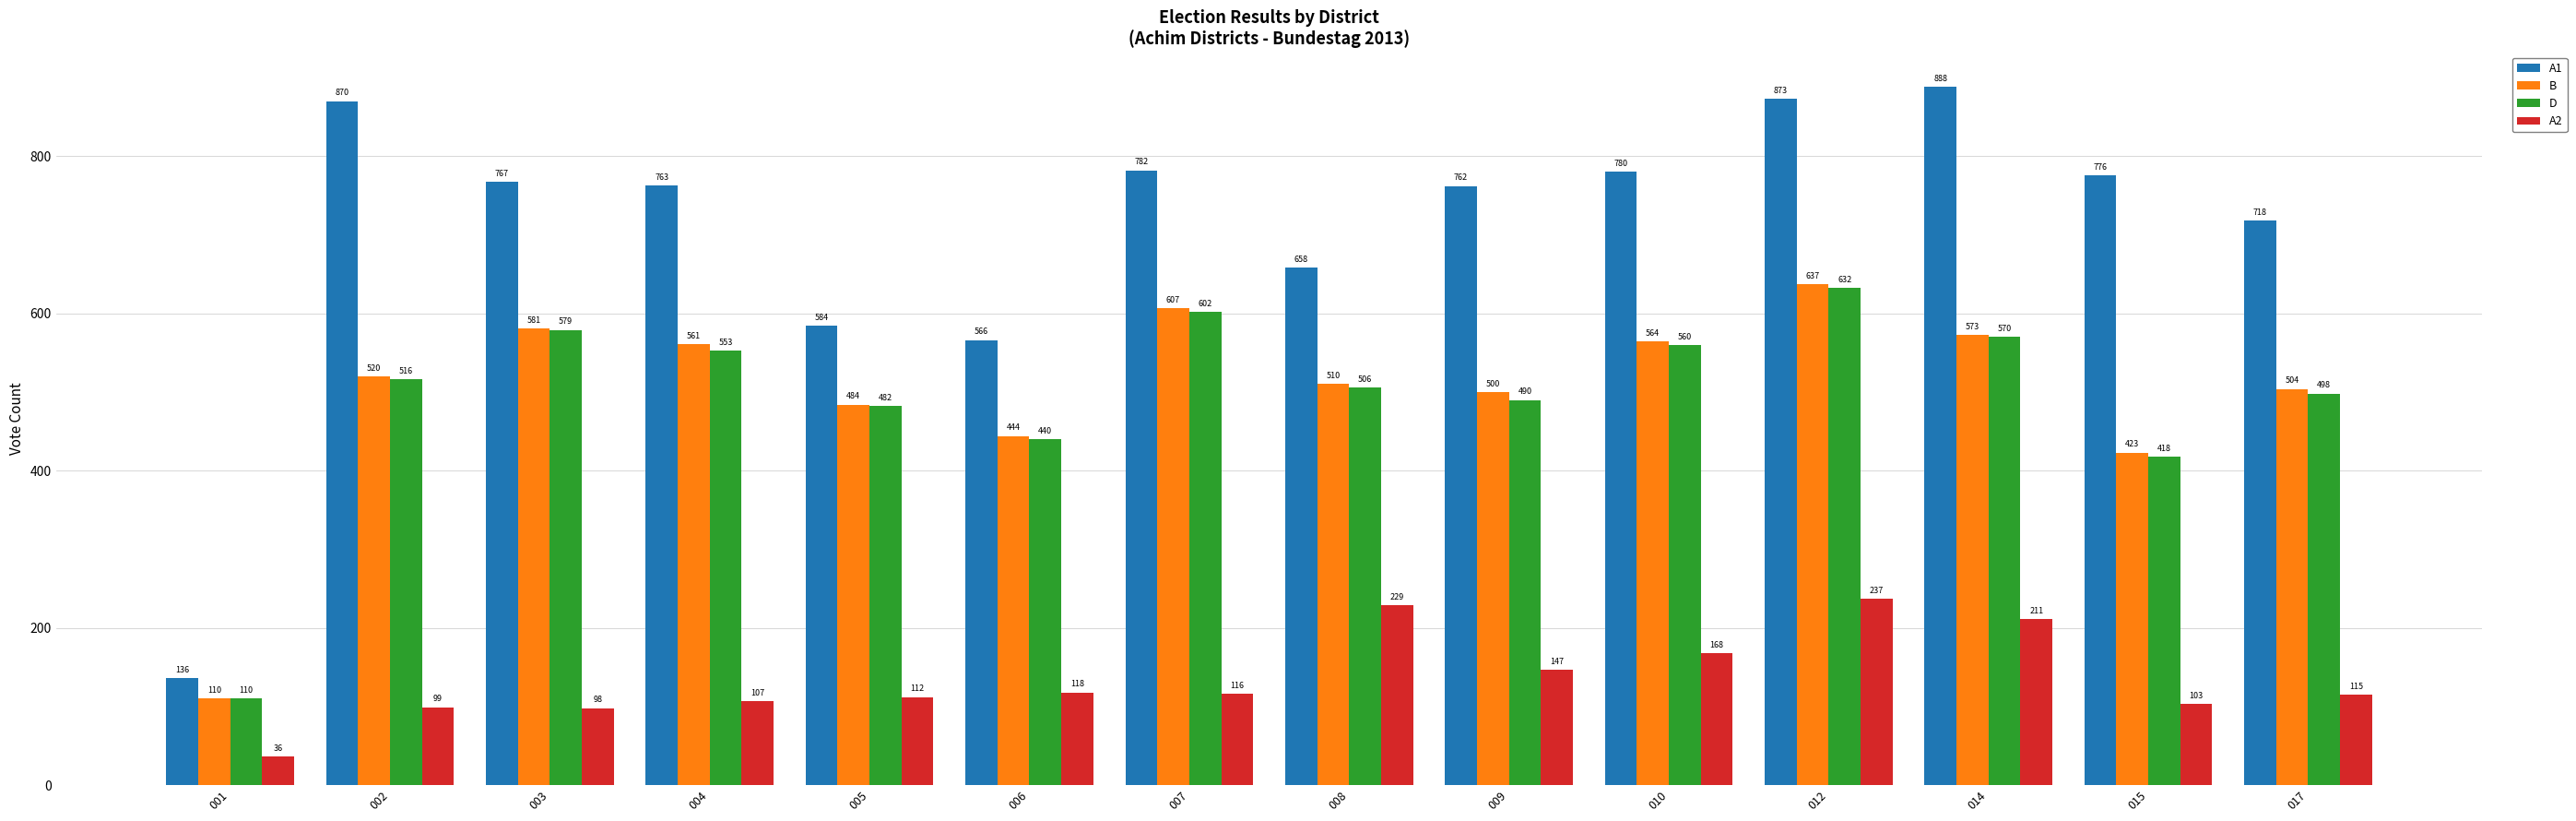

How many groups of bars are there?

14